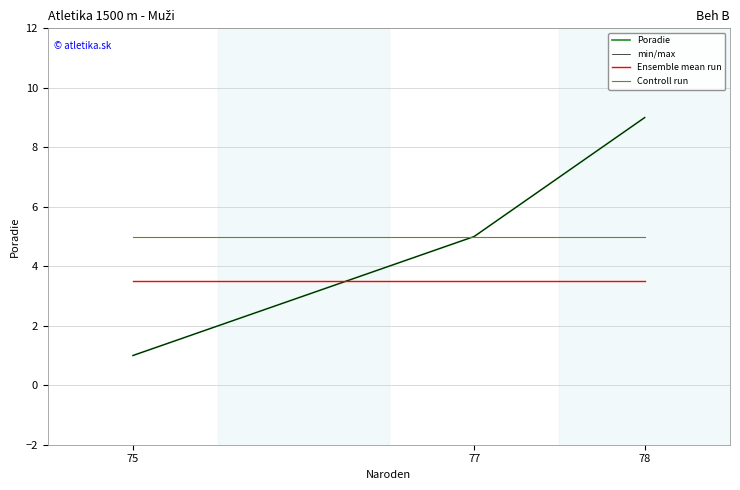

At which label does Poradie first exceed 5?

78